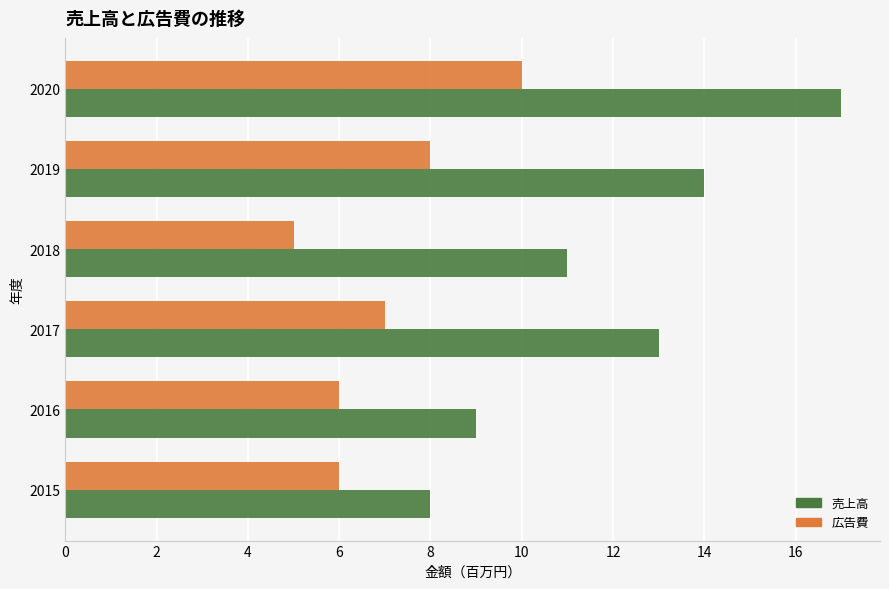

List the series in order of their overall mean, lowest first.

広告費, 売上高